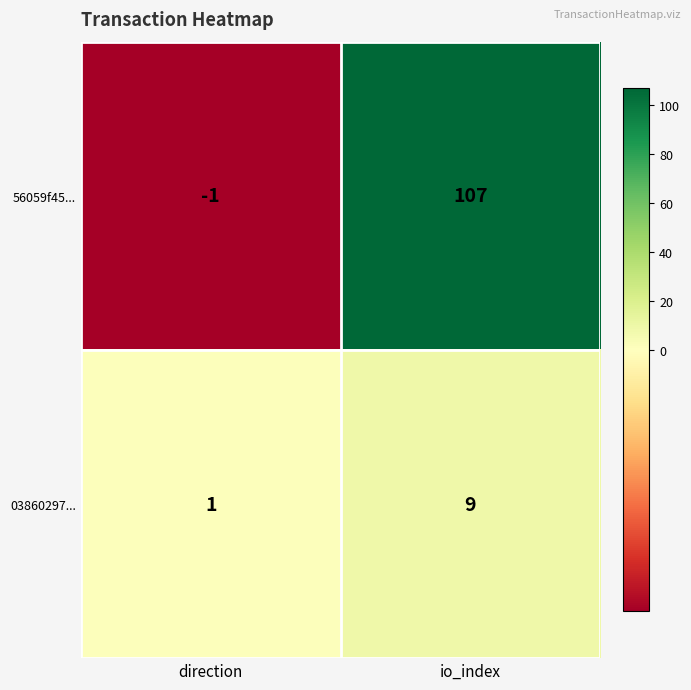

True or false: 03860297... has a value of 15 at io_index.

False